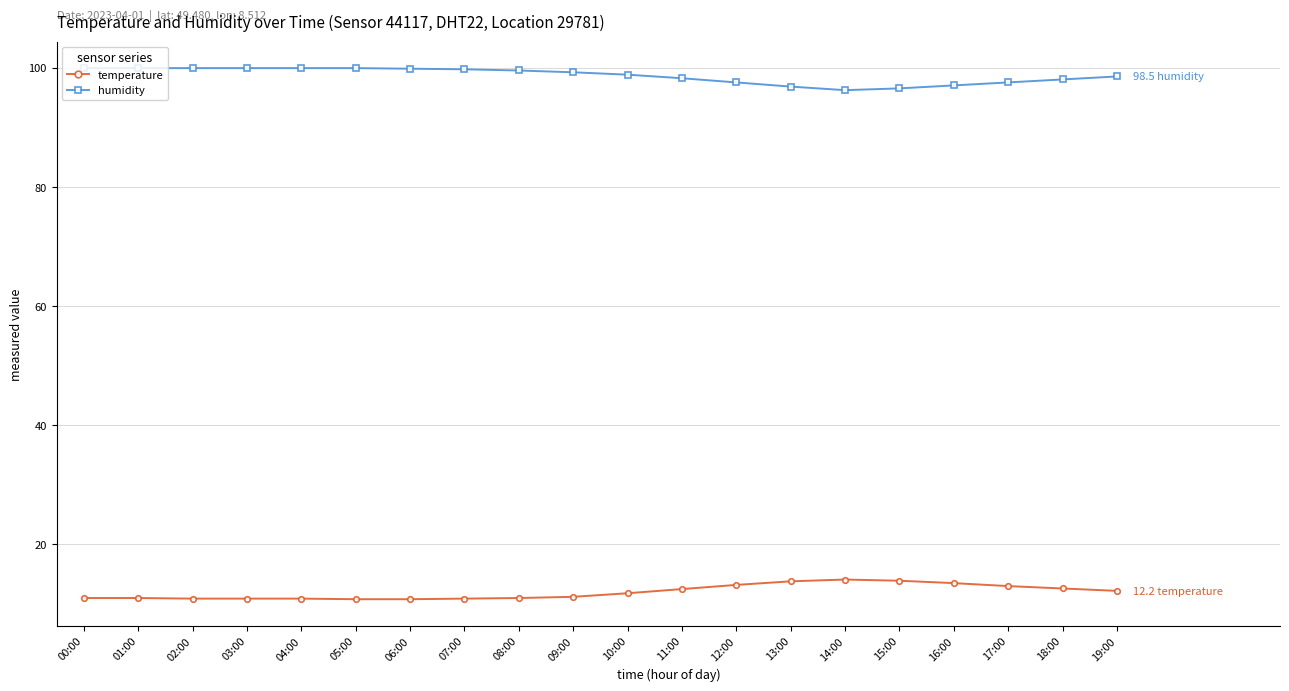

What is the difference between the maximum and second lowest values in the humidity series?

3.4